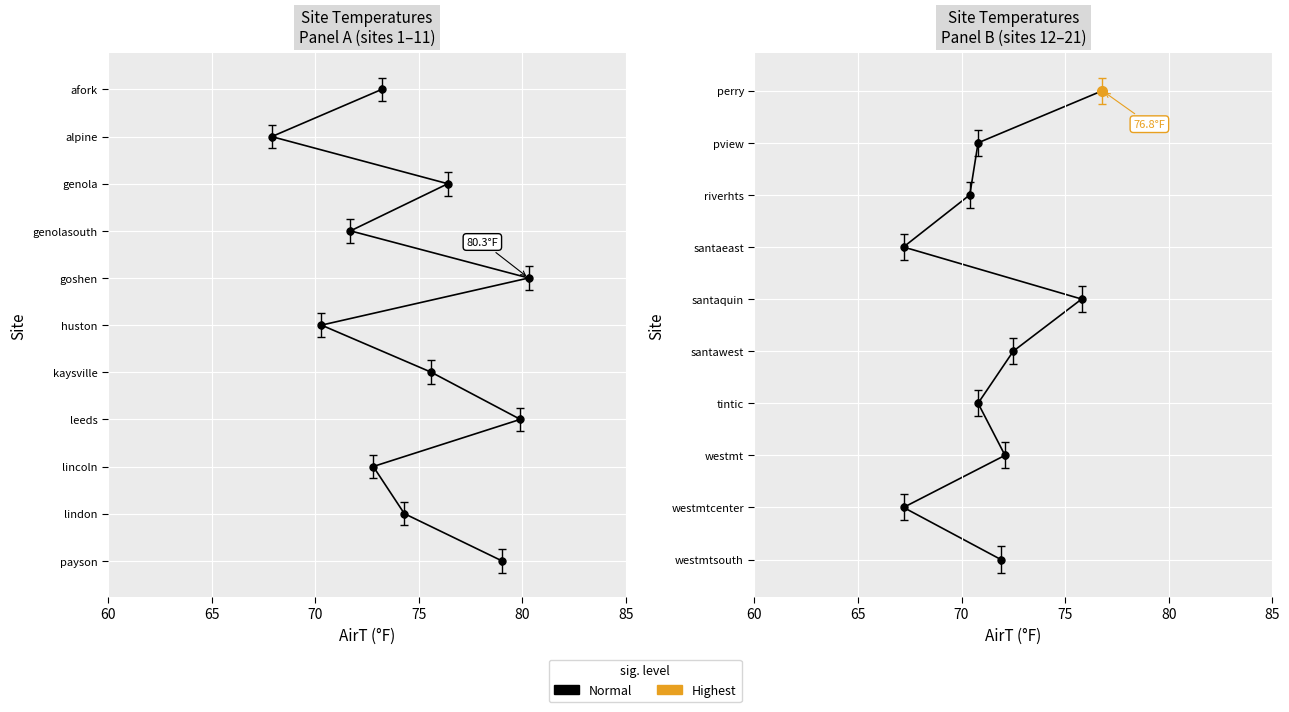

How many lines are shown in the chart?

1